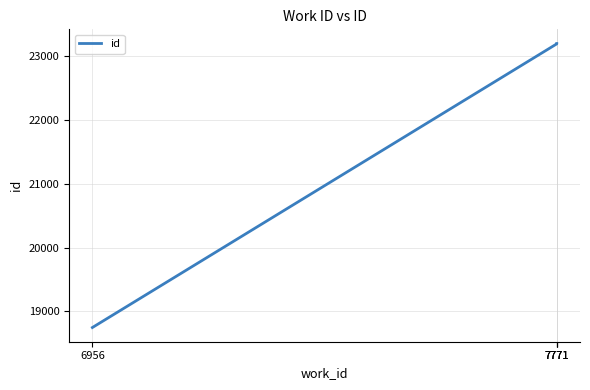

What is the ratio of the value at 7771 to the value at 7771?

1.0